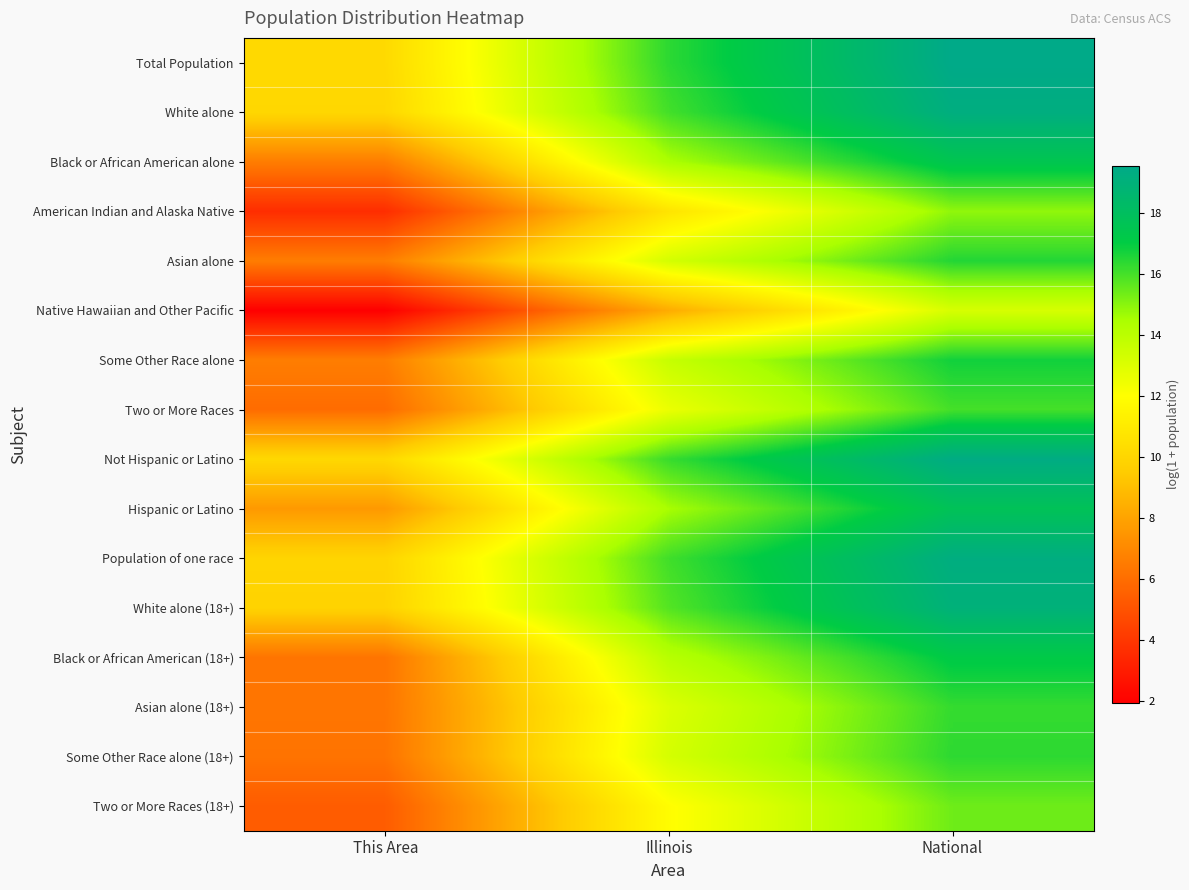

Rank the series by their maximum value, from highest to lowest.

Total Population, Not Hispanic or Latino, Population of one race, White alone, White alone (18+), Hispanic or Latino, Black or African American alone, Black or African American (18+), Some Other Race alone, Asian alone, Some Other Race alone (18+), Asian alone (18+), Two or More Races, Two or More Races (18+), American Indian and Alaska Native, Native Hawaiian and Other Pacific